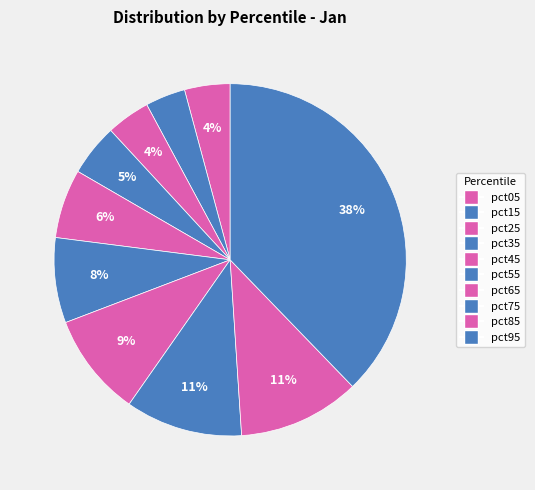

How many segments does this pie chart have?

10